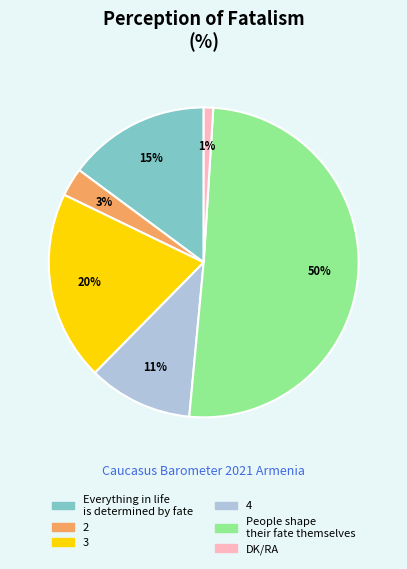

Is the sum of Everything in life is determined by fate and 2 greater than half?

No